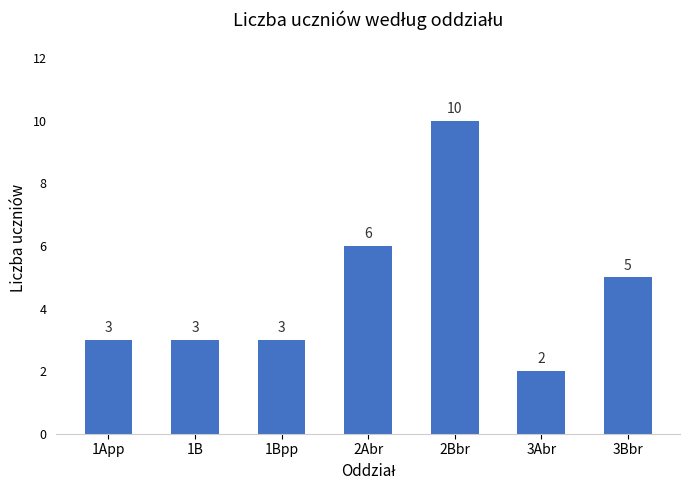

What position from the left is 1Bpp?

3